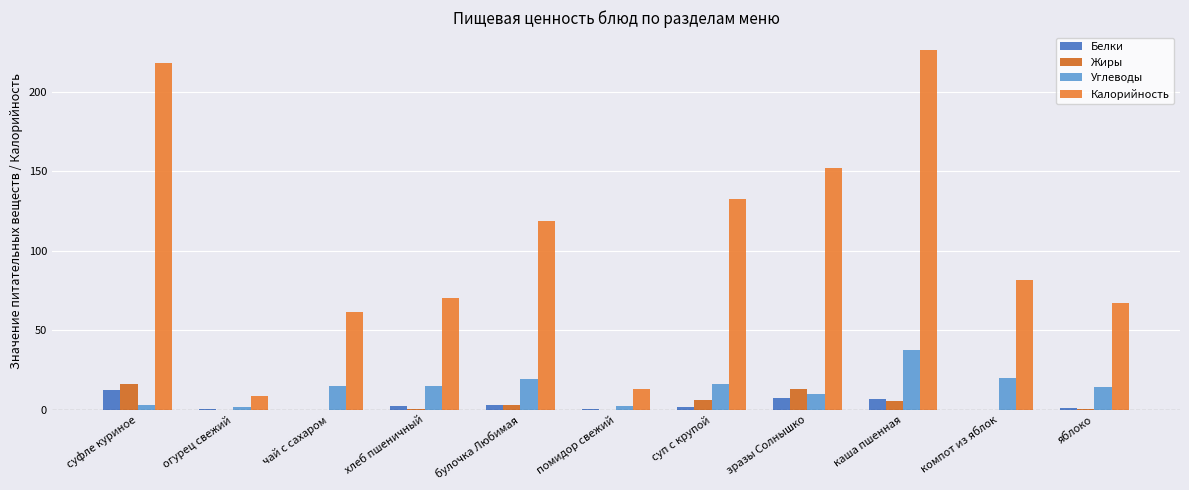

What is the label of the 3rd bar from the left?

чай с сахаром